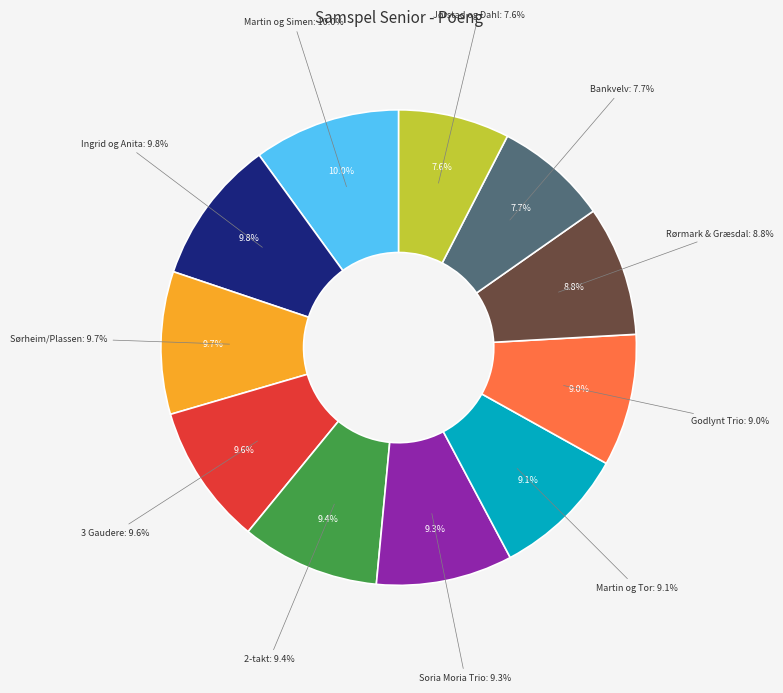

Is there any slice that represents more than half of the pie?

No